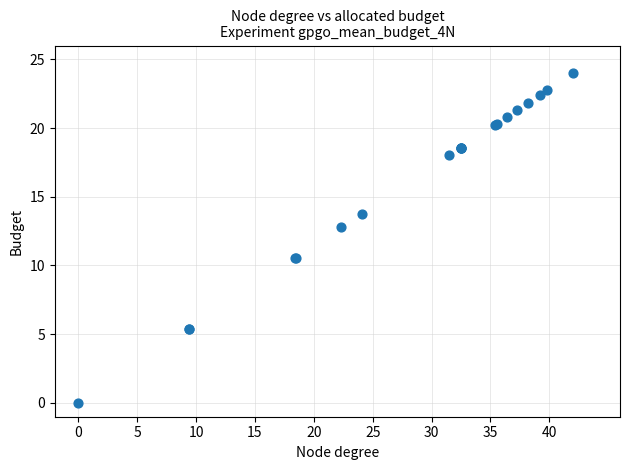

What Y value in the scatter plot is closest to 12?

12.8